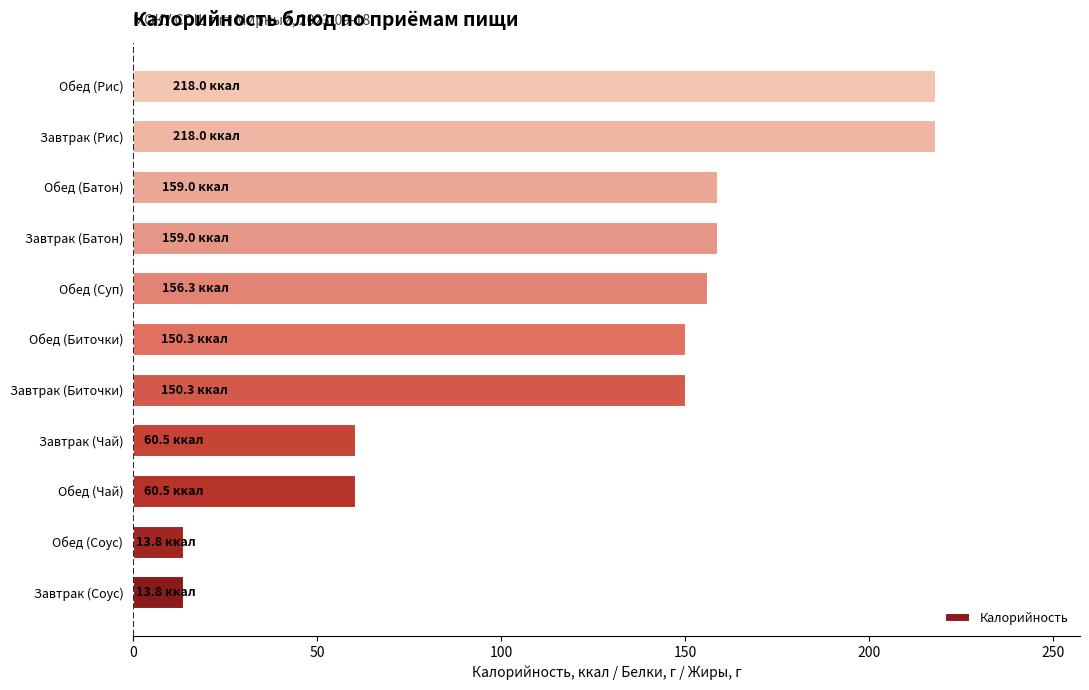

The chart shows a value of 159.0 at Завтрак (Батон). True or false?

True